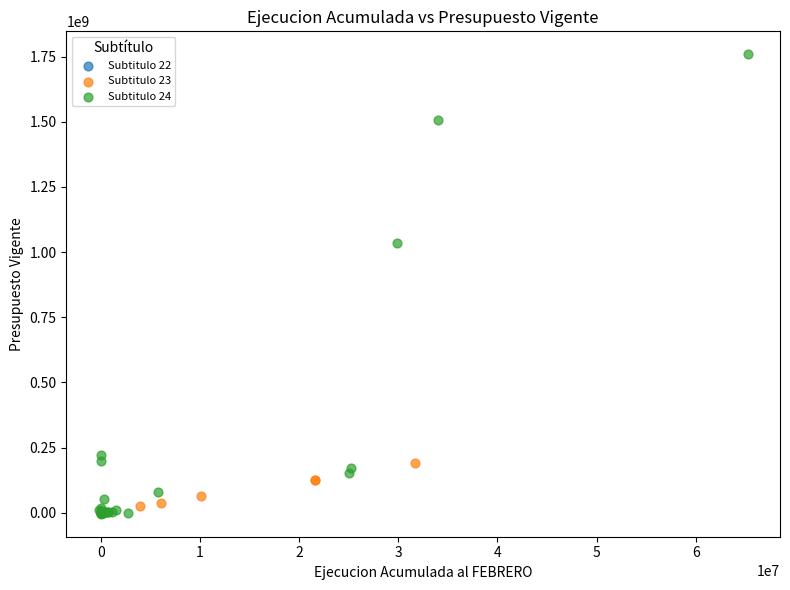

What are all the series names shown in the legend?

Subtitulo 22, Subtitulo 23, Subtitulo 24